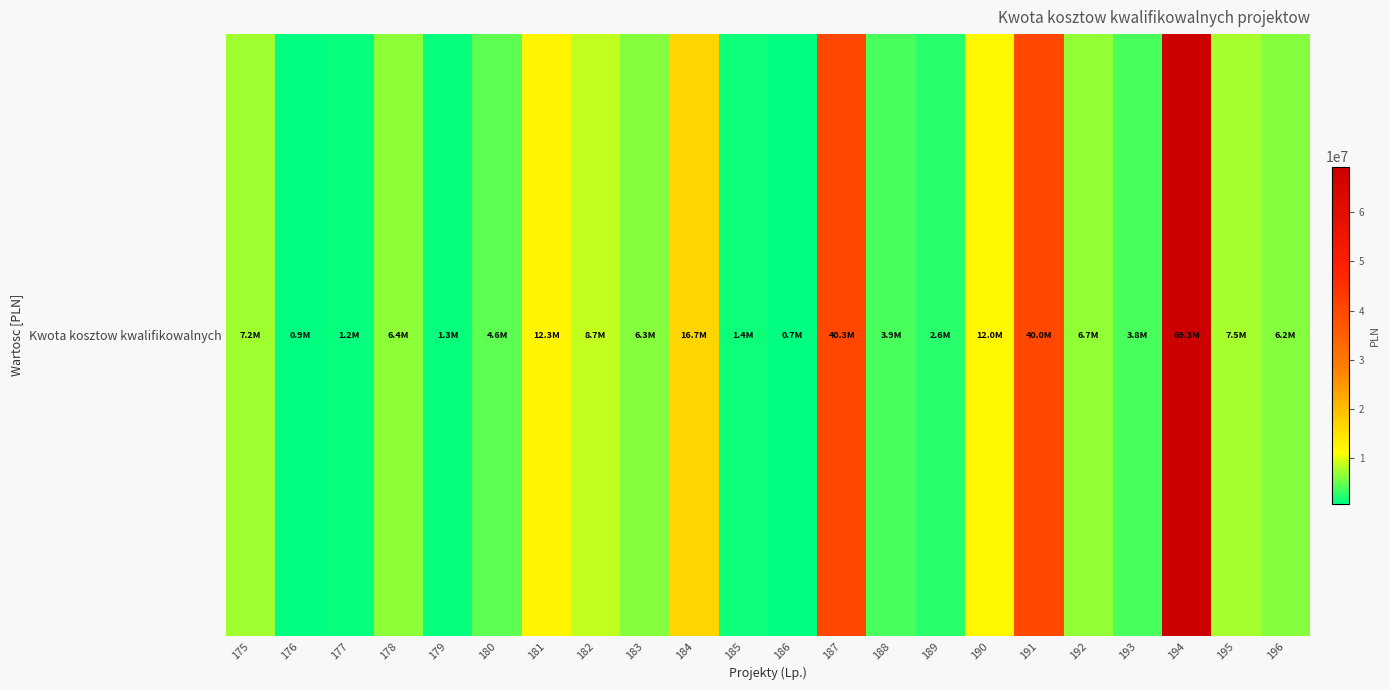

The chart shows a value of 10152308.0 at 195. True or false?

False